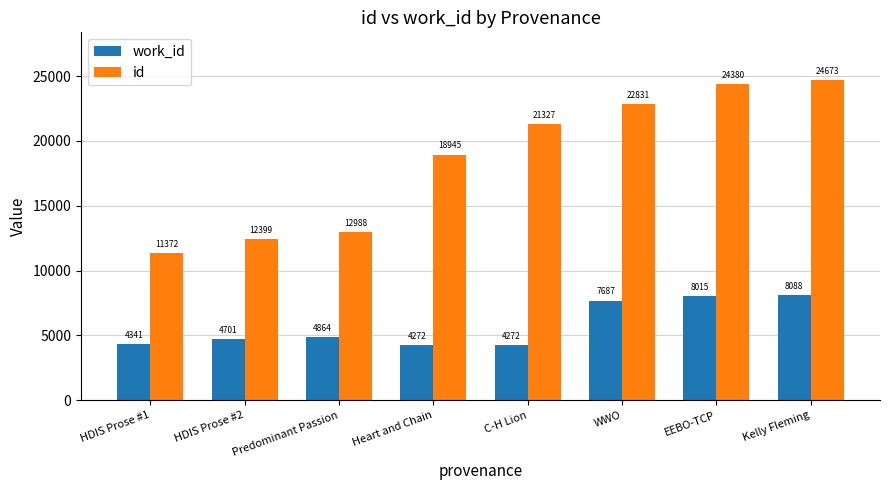

Which category has the highest value in the work_id series?

Kelly Fleming